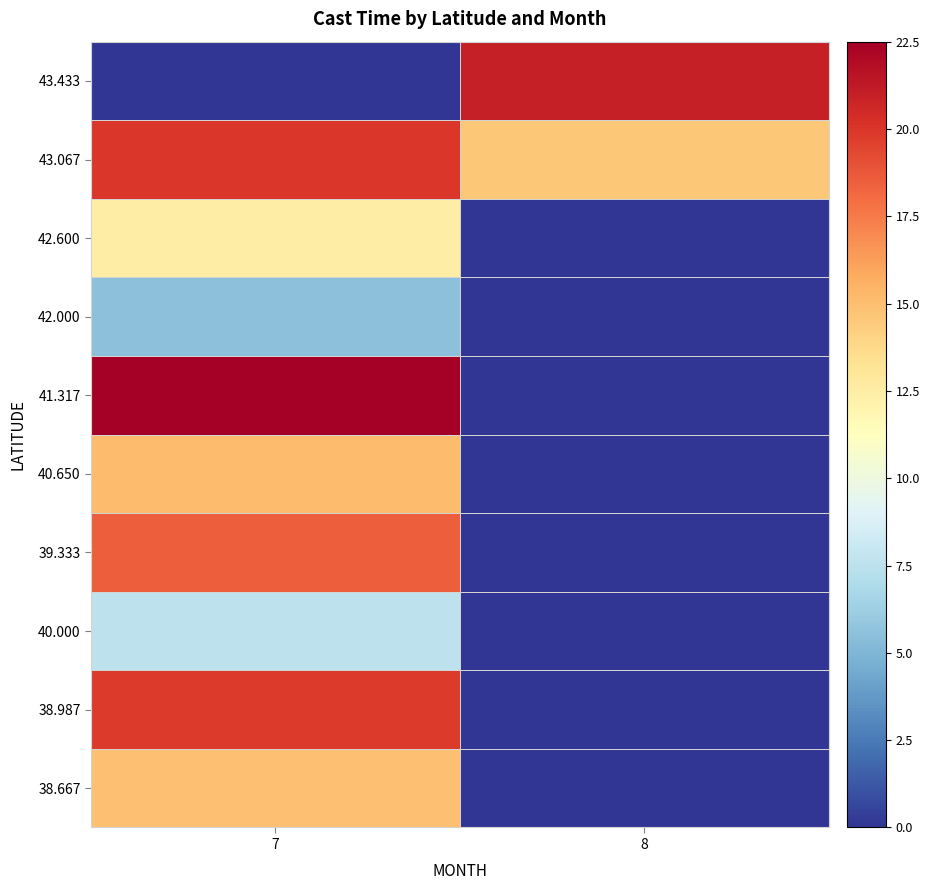

Reading right to left, extract all data points from this chart.

38.667: 8=0.0	7=15.0
38.987: 8=0.0	7=19.8
40.000: 8=0.0	7=7.5
39.333: 8=0.0	7=18.5
40.650: 8=0.0	7=15.2
41.317: 8=0.0	7=22.5
42.000: 8=0.0	7=5.5
42.600: 8=0.0	7=12.5
43.067: 8=14.7	7=20.0
43.433: 8=21.0	7=0.0